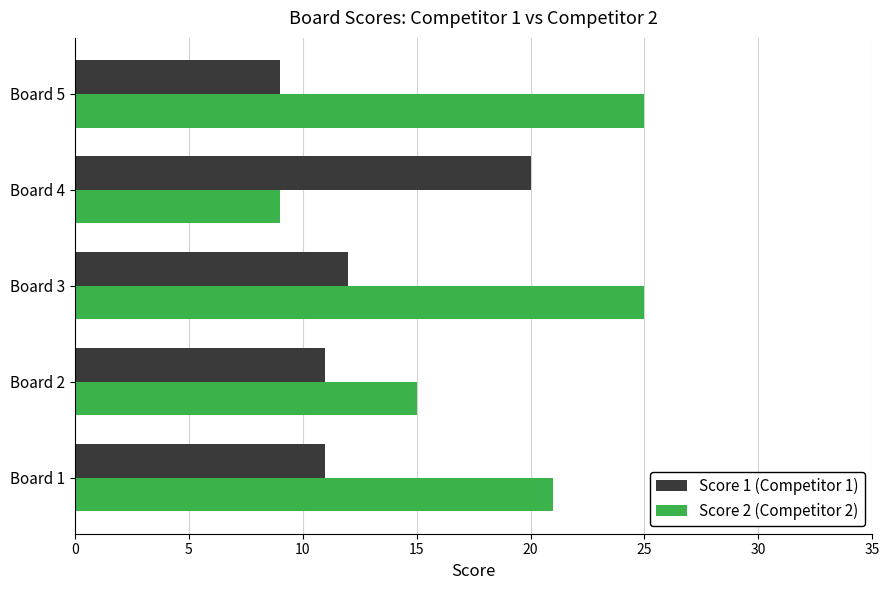

What is the difference between the highest and lowest values at Board 2?

4